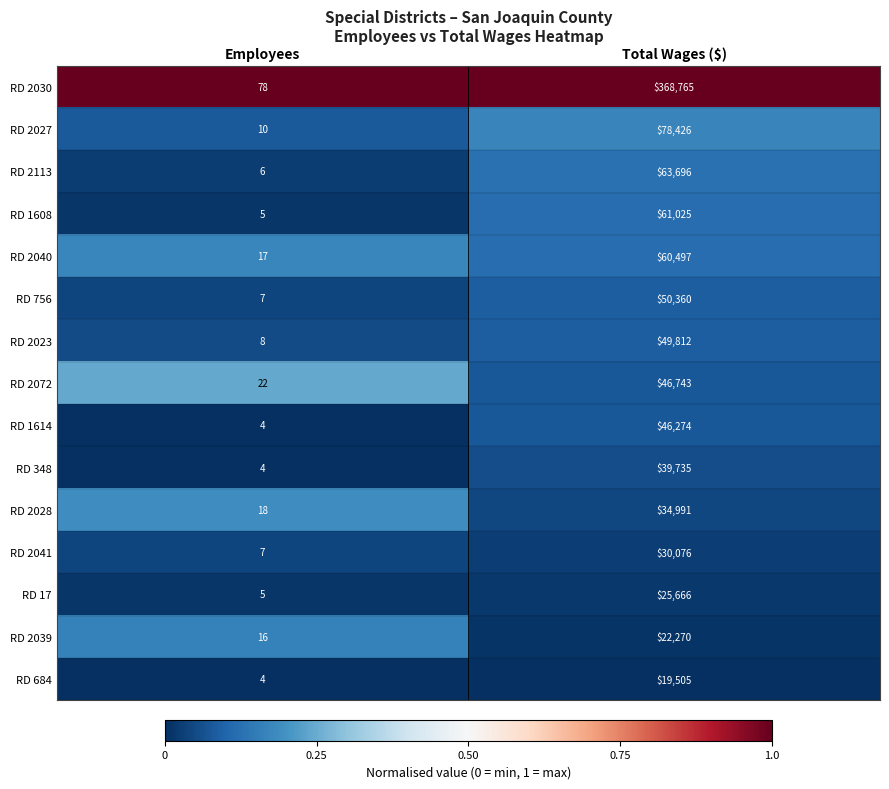

Rank the categories by RD 348 value from lowest to highest.

Employees, Total Wages ($)